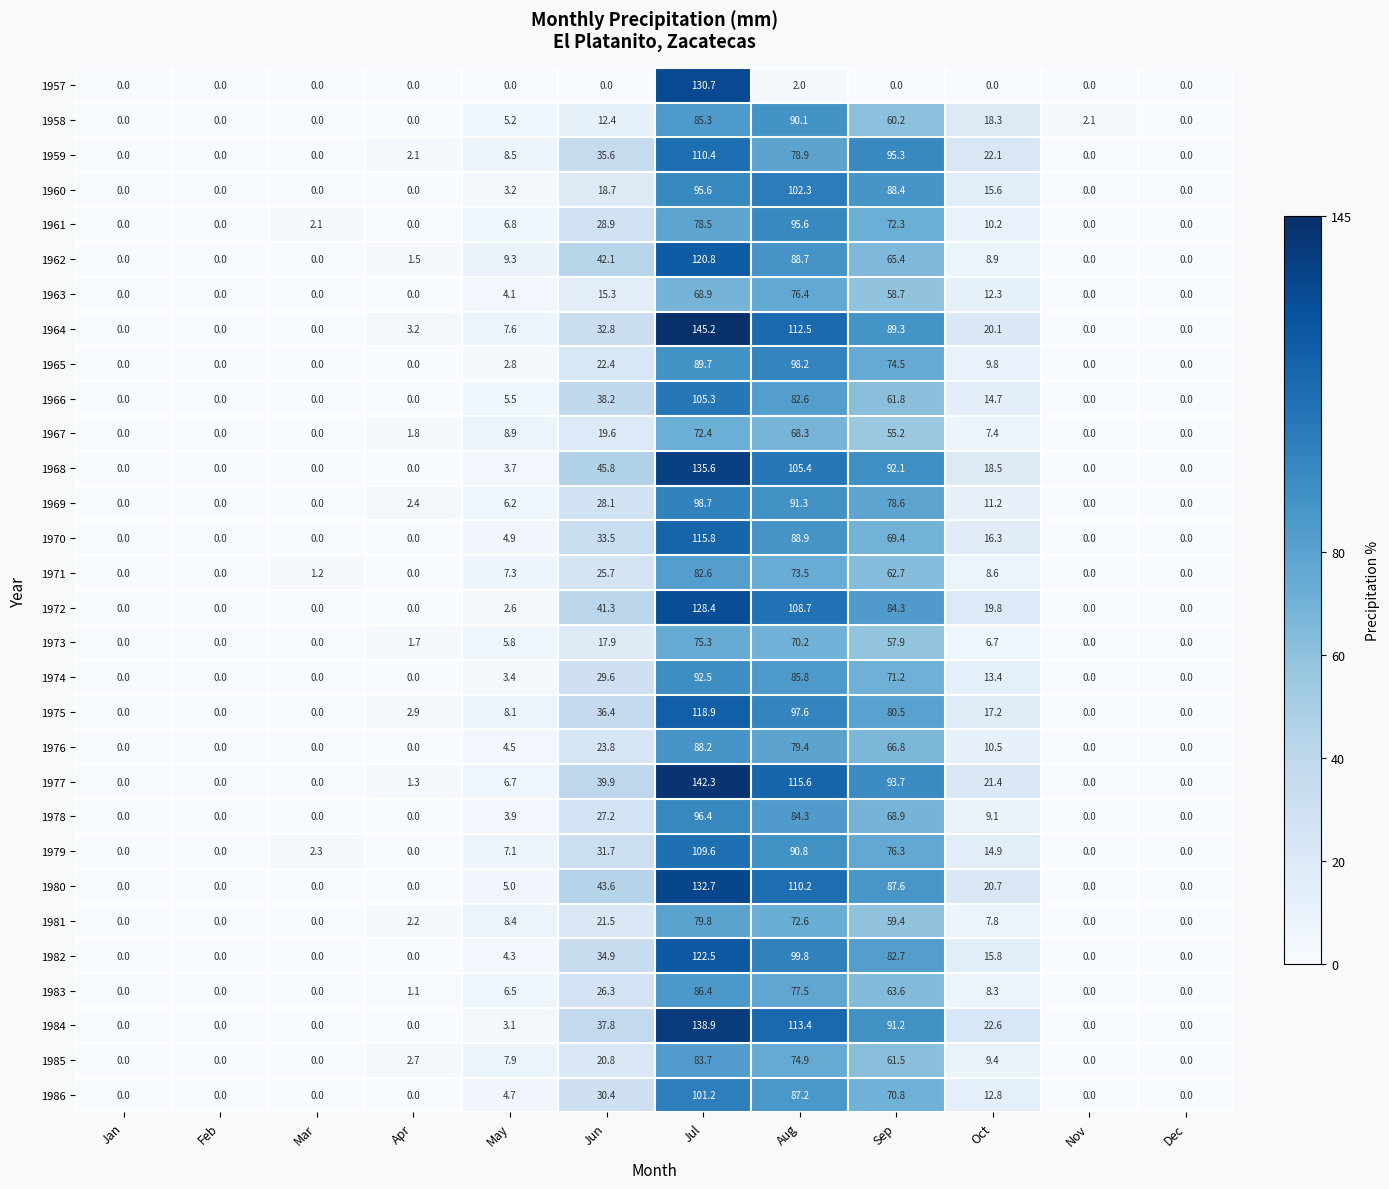

At which category does the chart reach its peak across all series?

Jul